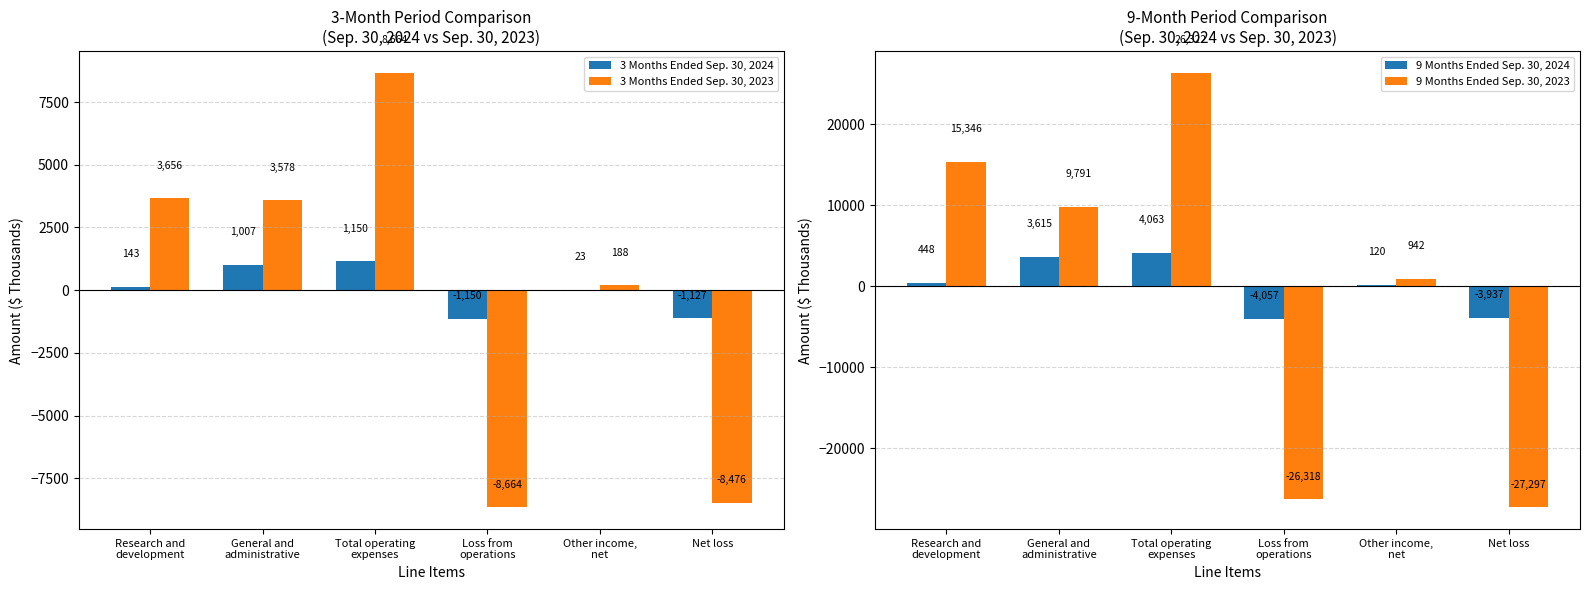

What is the label of the 2nd bar from the right?

Other income,
net